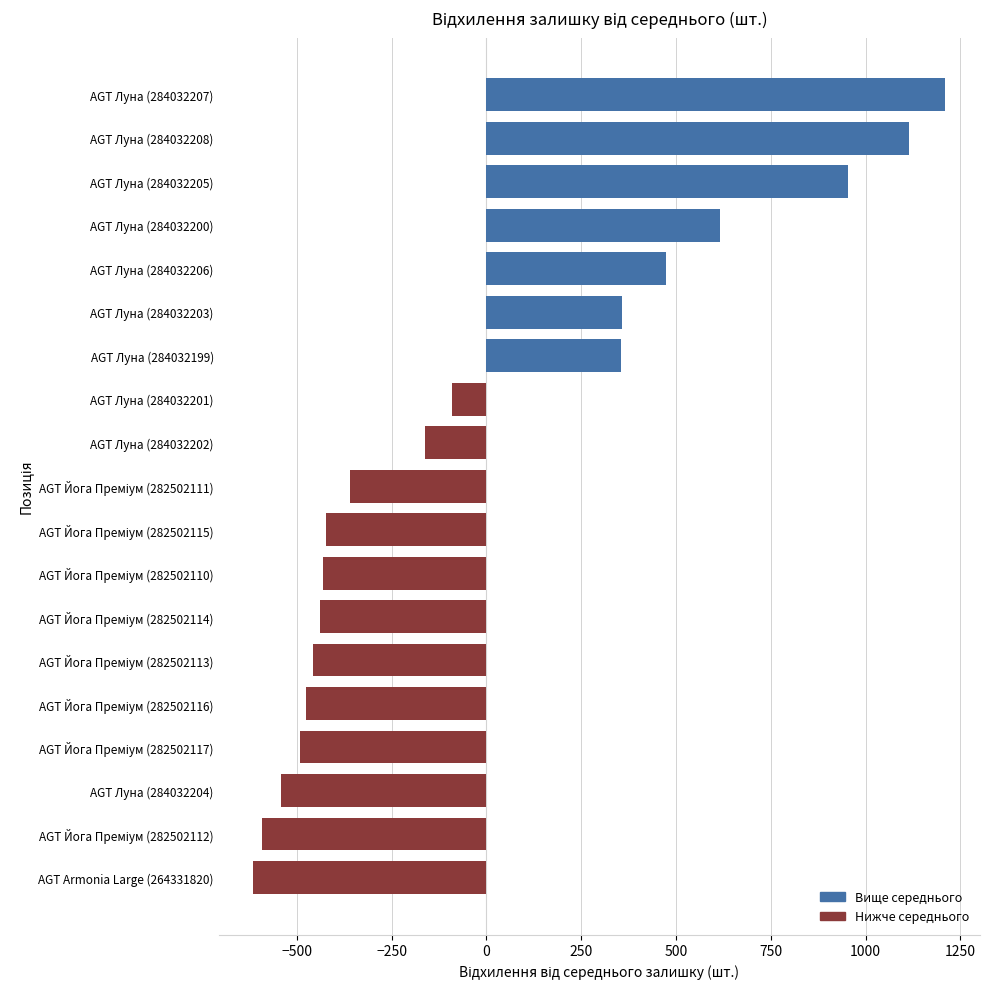

Read the value at AGT Луна (284032204).

-542.8